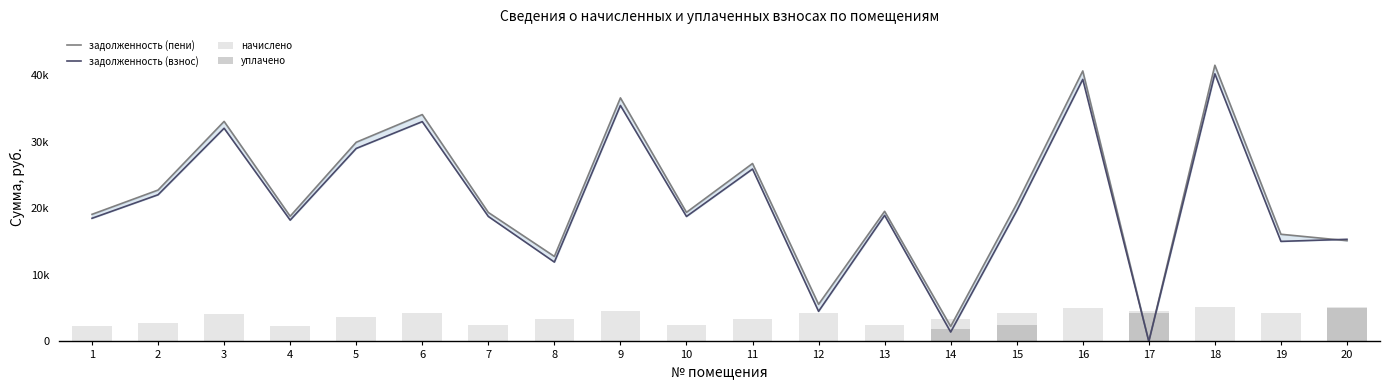

At which label does начислено first exceed 4120?

3